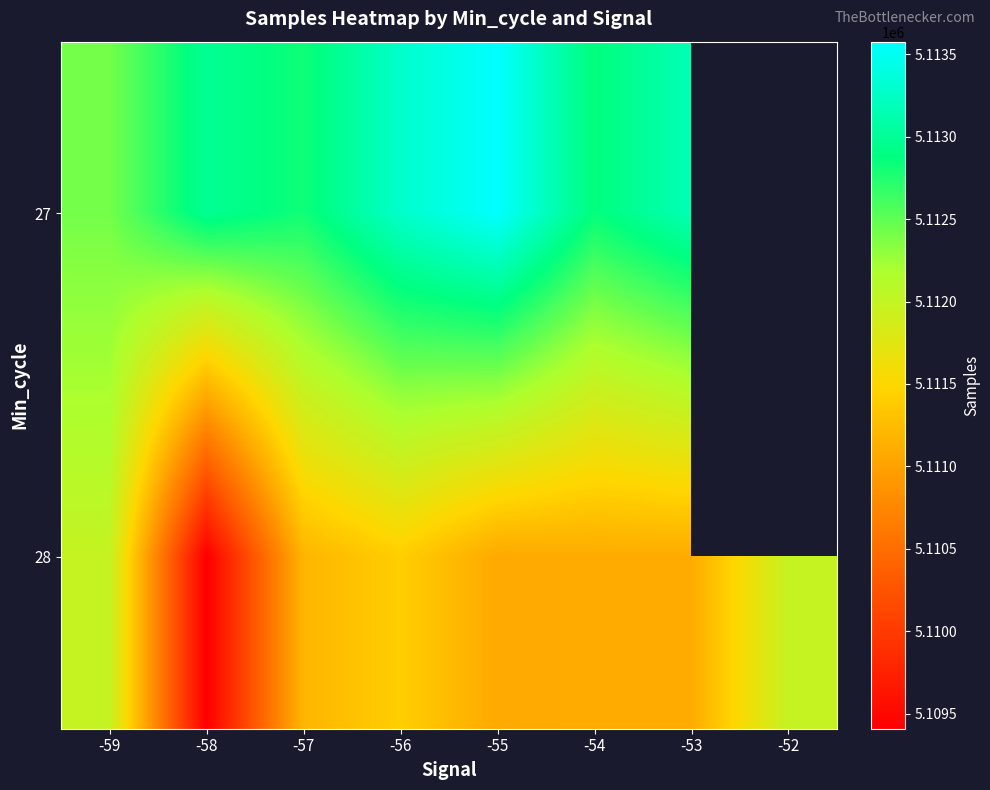

Which category has the lowest value in the 27 series?

-59